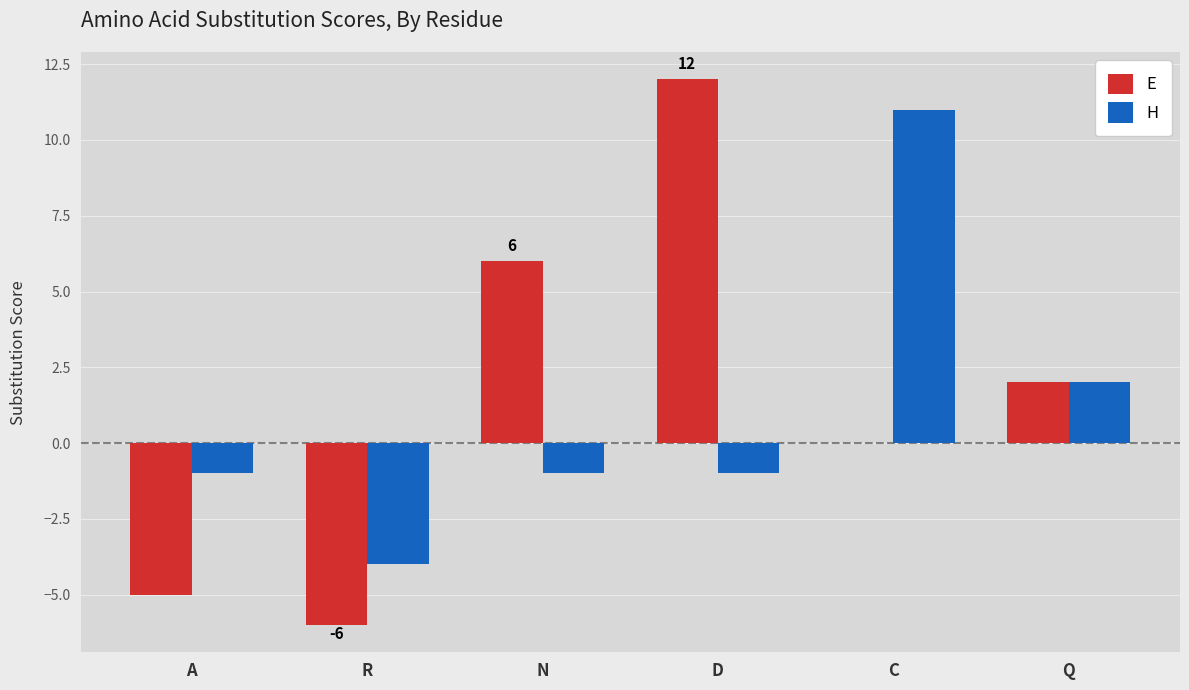

Does the chart contain stacked bars?

No